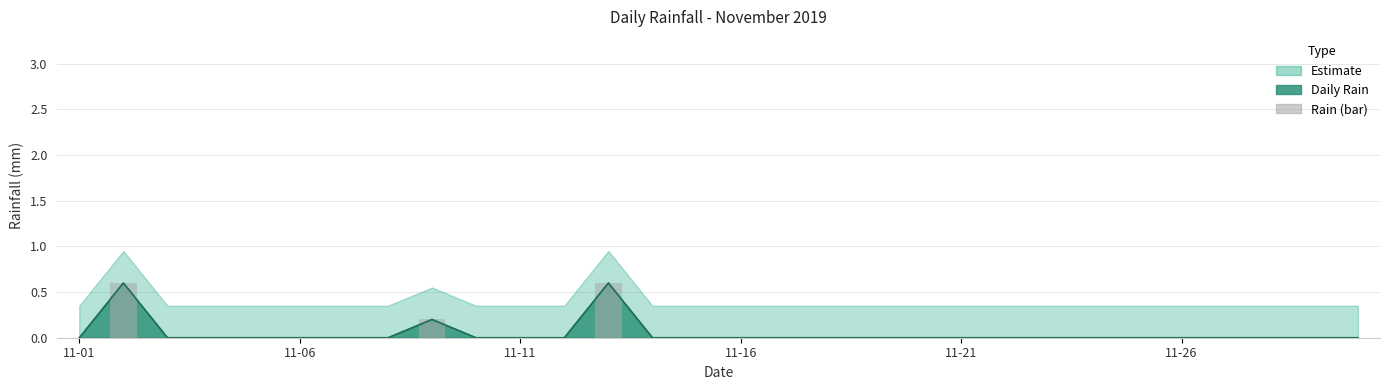

Where is the data nearest to the value 0?

11-01